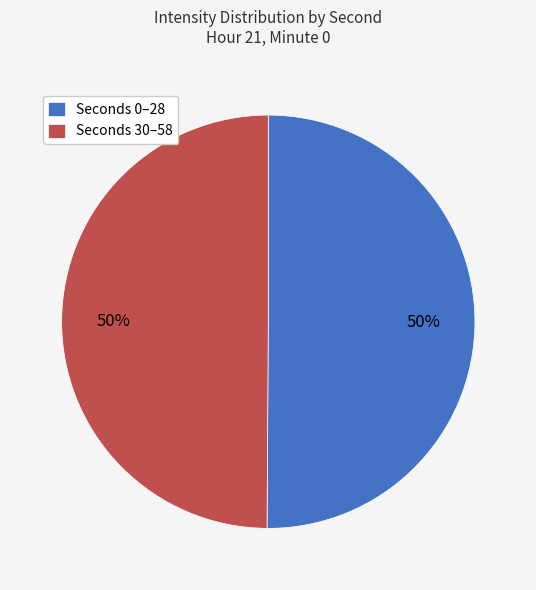

Approximately how many times larger is the value at Seconds 0–28 compared to Seconds 30–58?

1.0